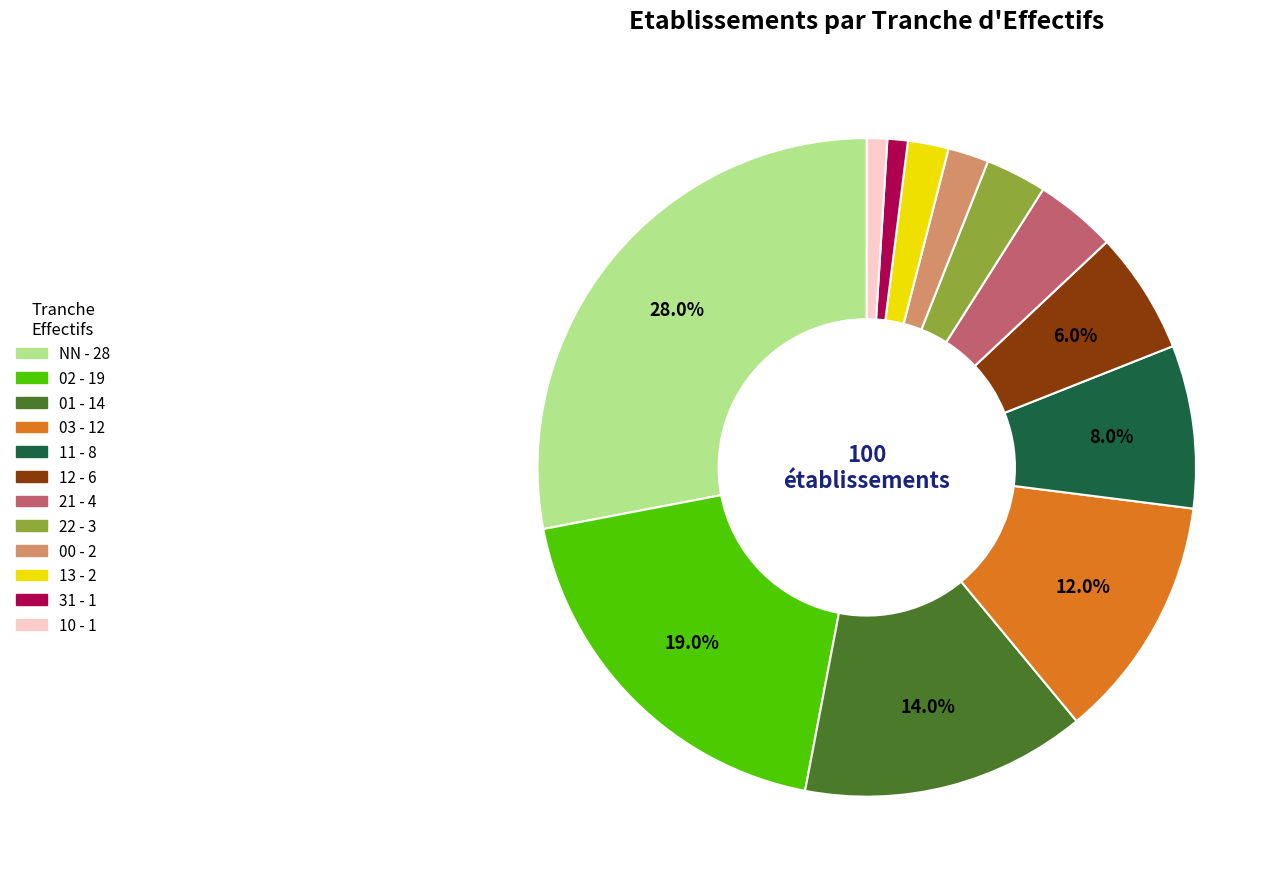

Is it true that 00 is 2% of the pie?

True